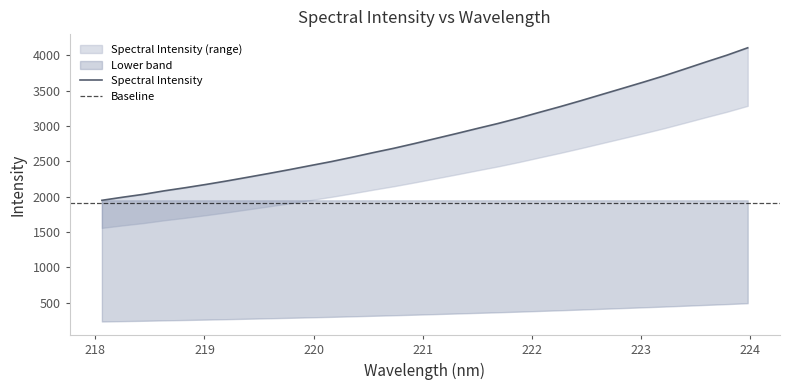

What value does the data have at 219.3979?

2275.9